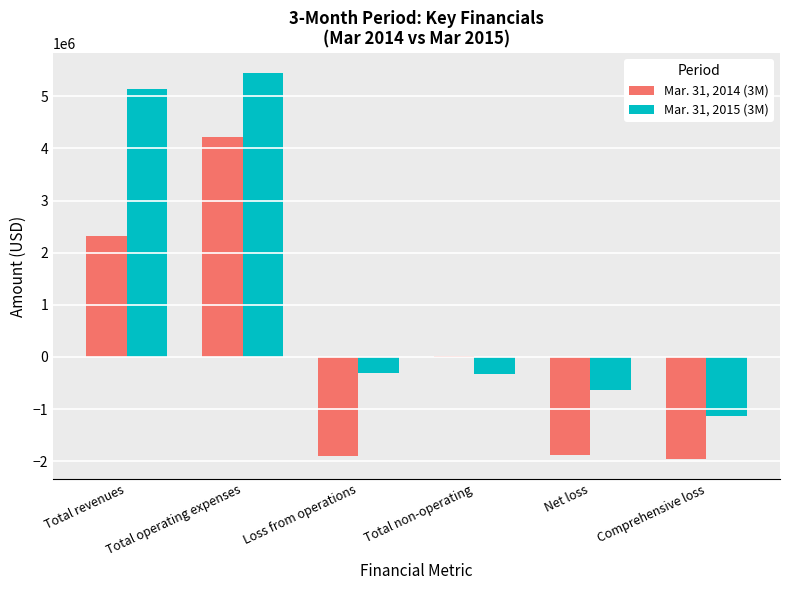

Is it true that Mar. 31, 2015 (3M) equals 7580299 at Total revenues?

False